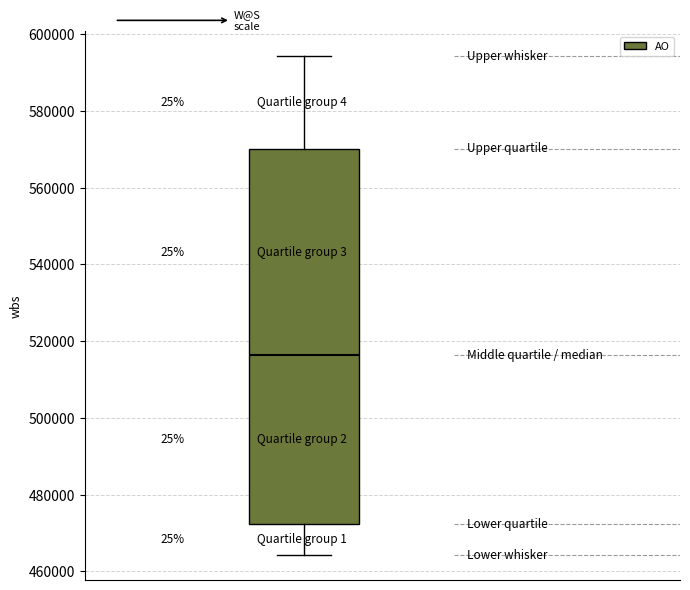

Where does the median line of the box sit on the y-axis? The values are not printed on the chart, so give them approximately, as read against the axis.

516000